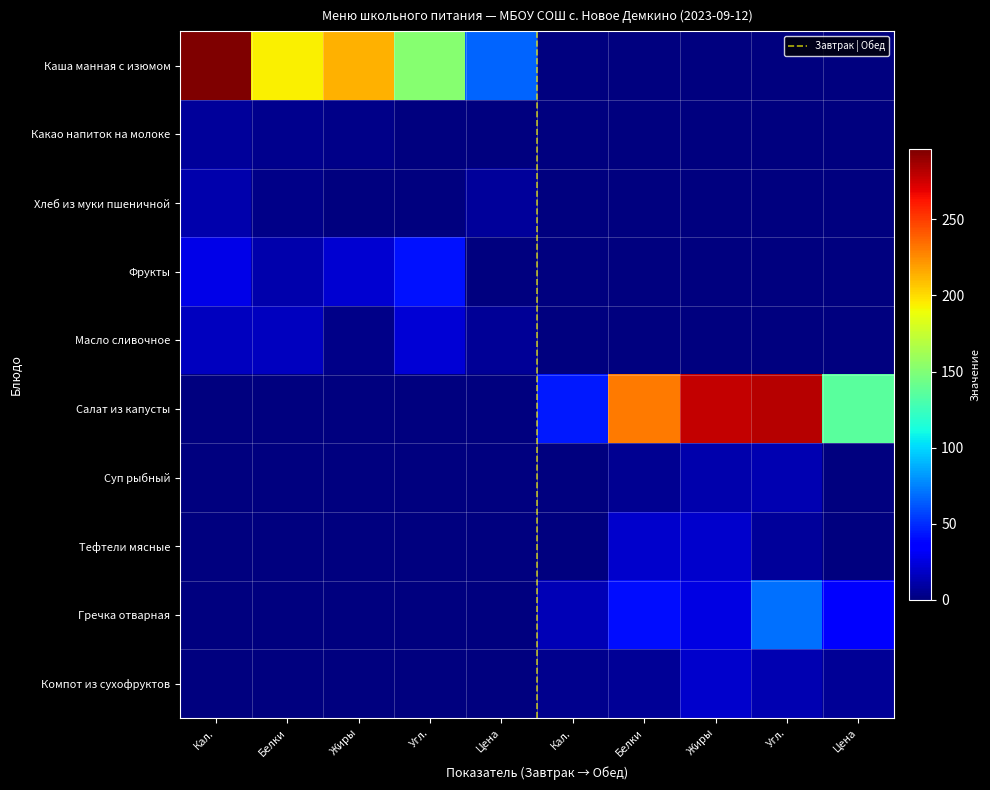

Is the value of Какао напиток на молоке at Жиры greater than the value of Каша манная с изюмом at Белки?

No